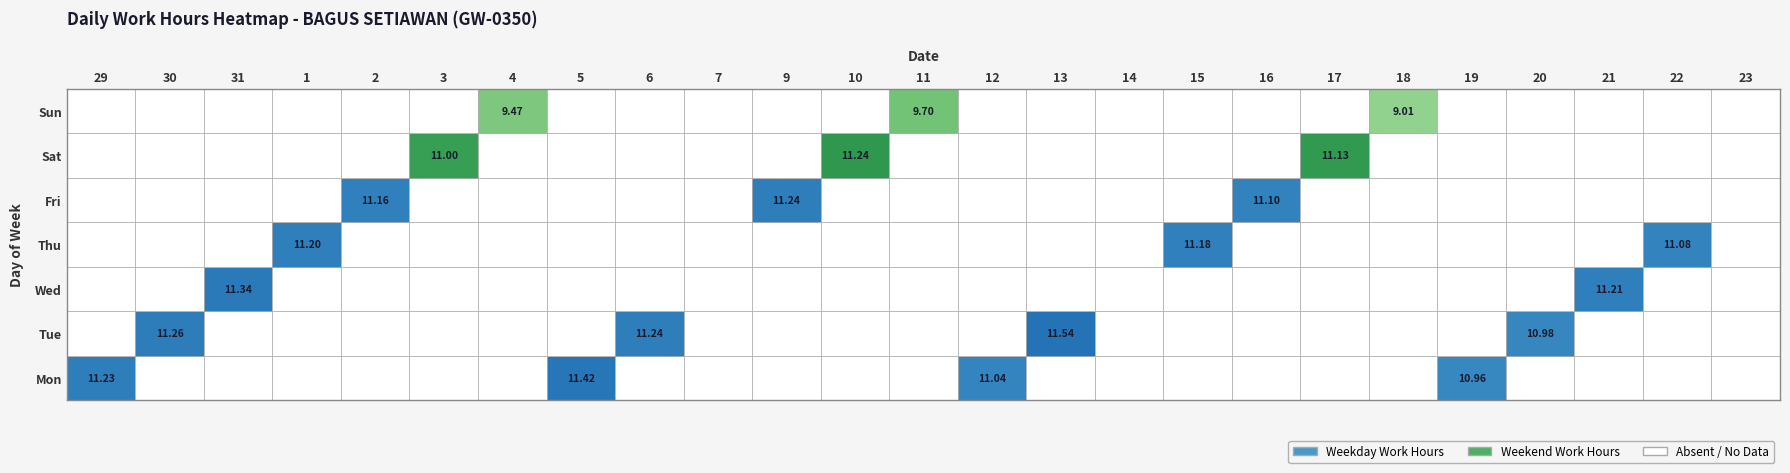

What is the total value across all series at Fri?

33.5